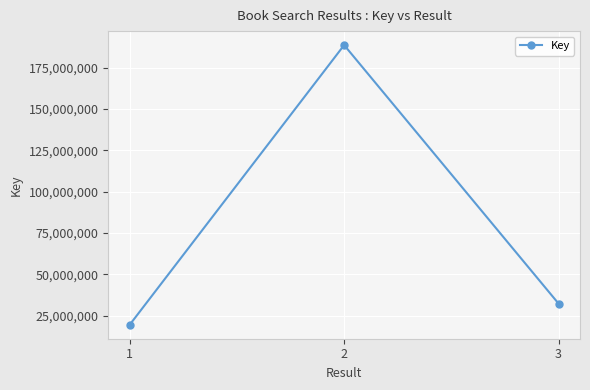

Which label corresponds to the smallest value in the chart?

1